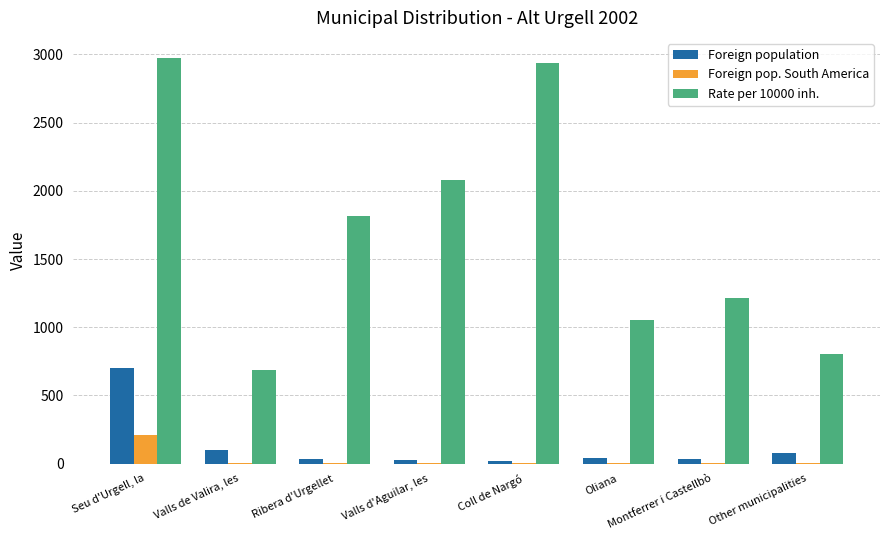

Which series has the largest total across all categories?

Rate per 10000 inh.